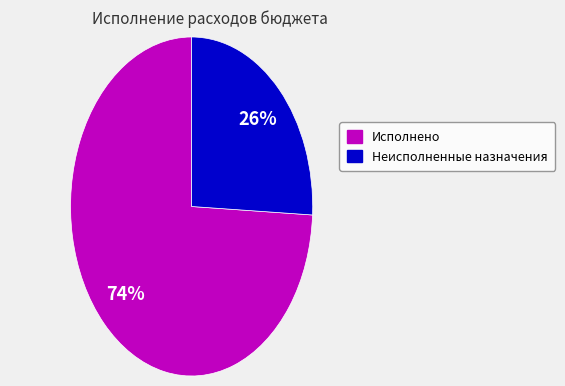

True or false: Исполнено accounts for 74% of the total.

True